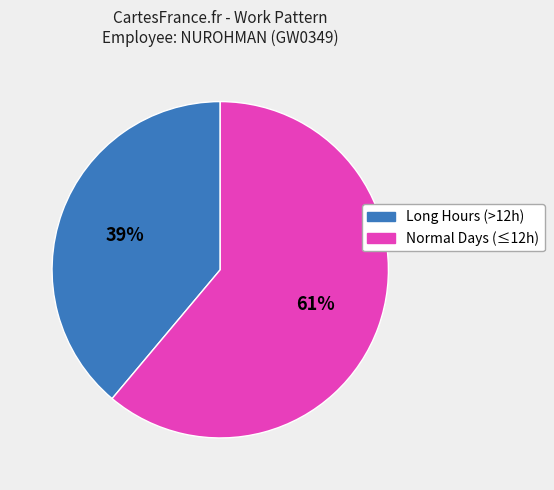

To the nearest percent, what is the difference between the largest and smallest slice percentages?

22%